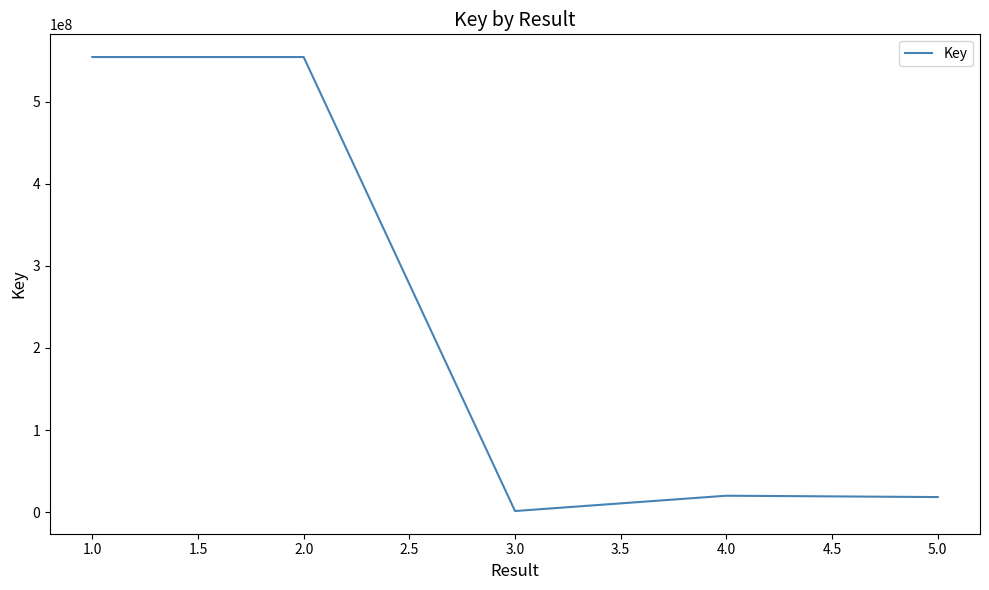

What is the minimum value shown in the chart?

1549655